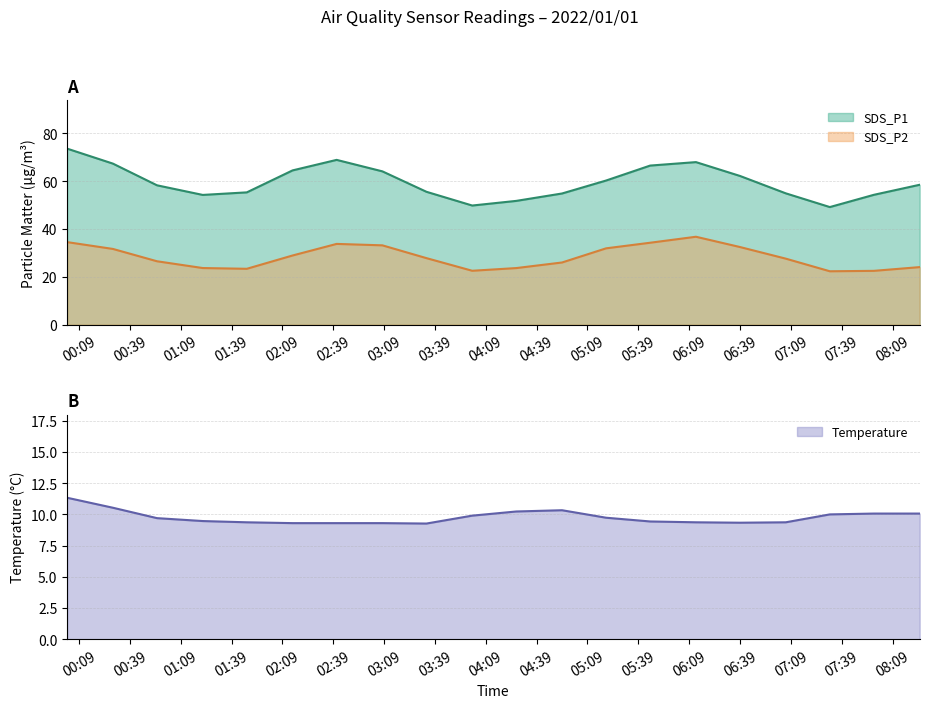

True or false: SDS_P2 and SDS_P1 cross at least once.

False